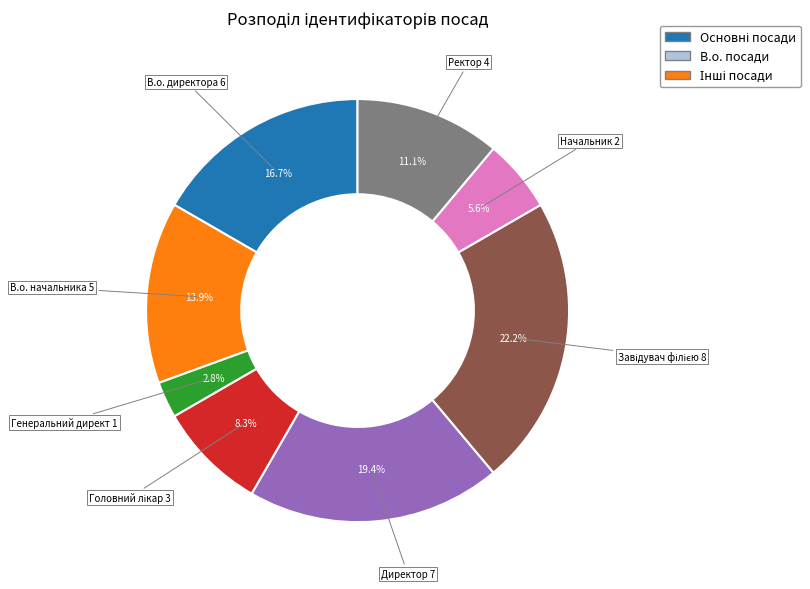

Does any single category account for the majority?

No